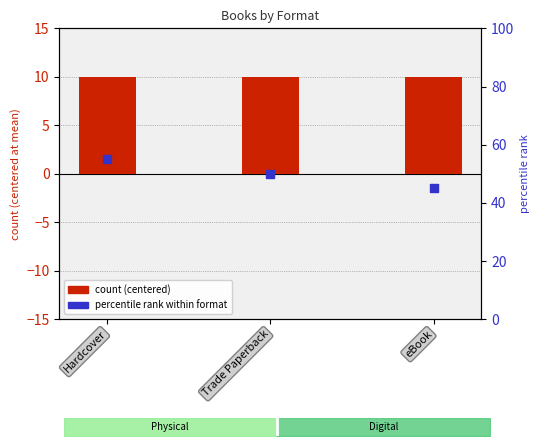

What is the total value across all series at Trade Paperback?

60